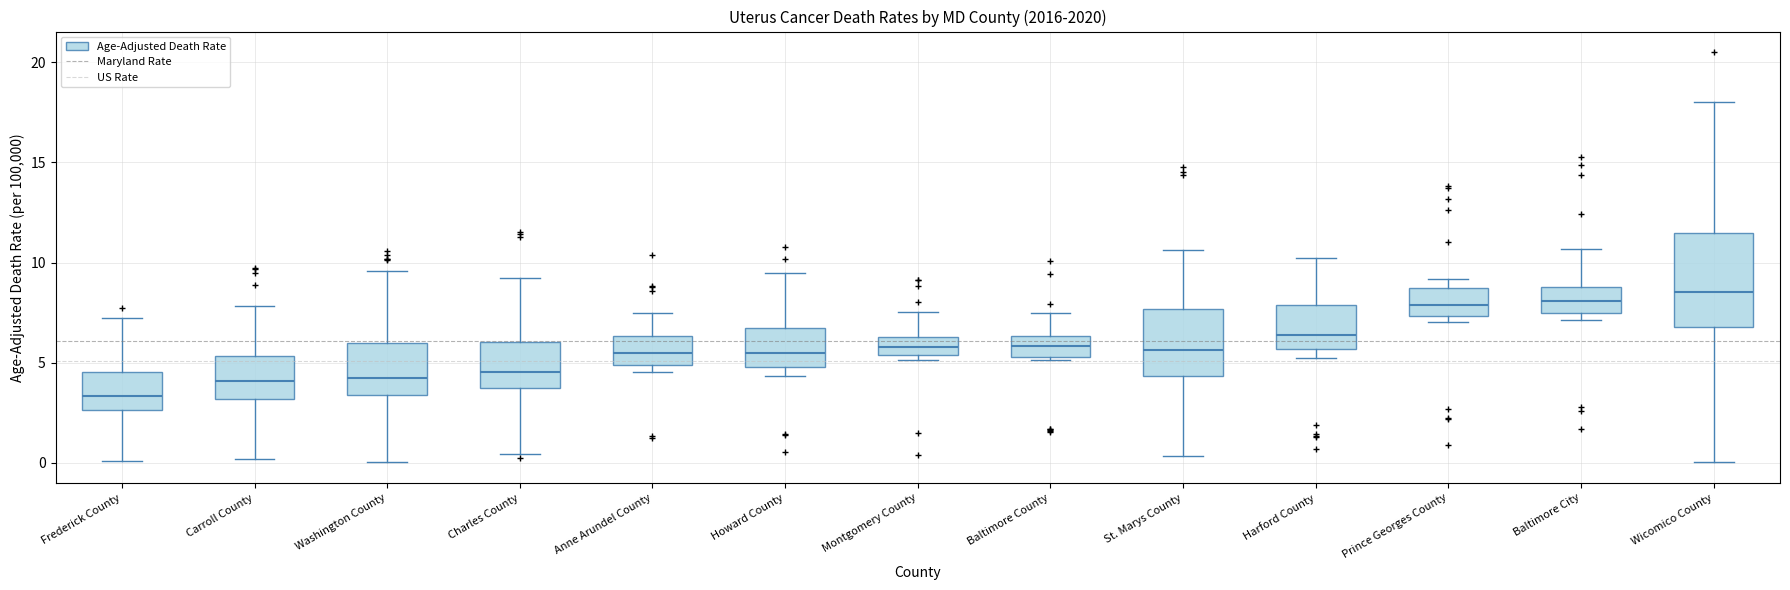

Comparing the boxes themselves (not the whiskers), which one is the tallest?

Wicomico County